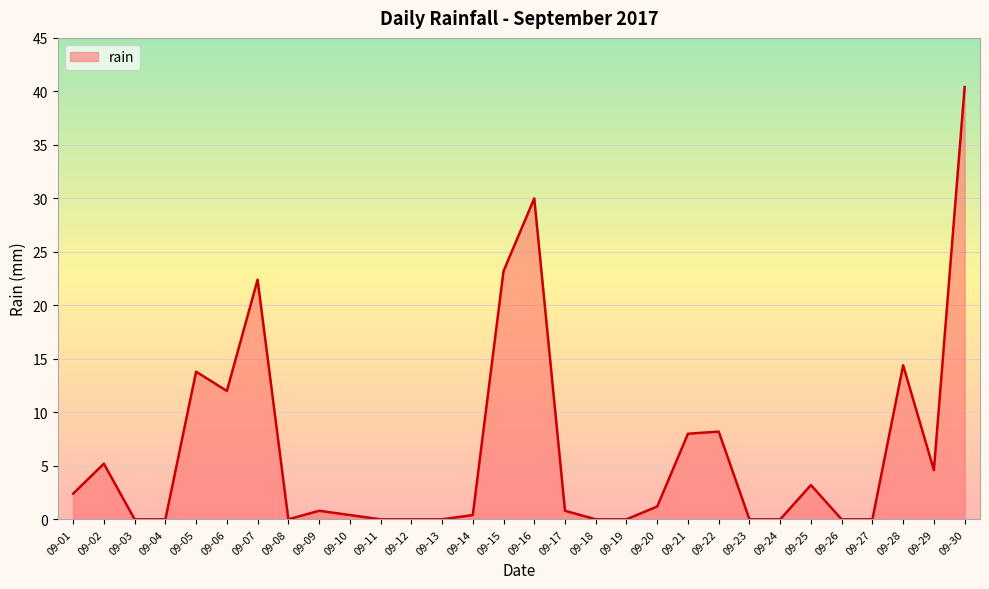

Where is the data nearest to the value 20?

09-07